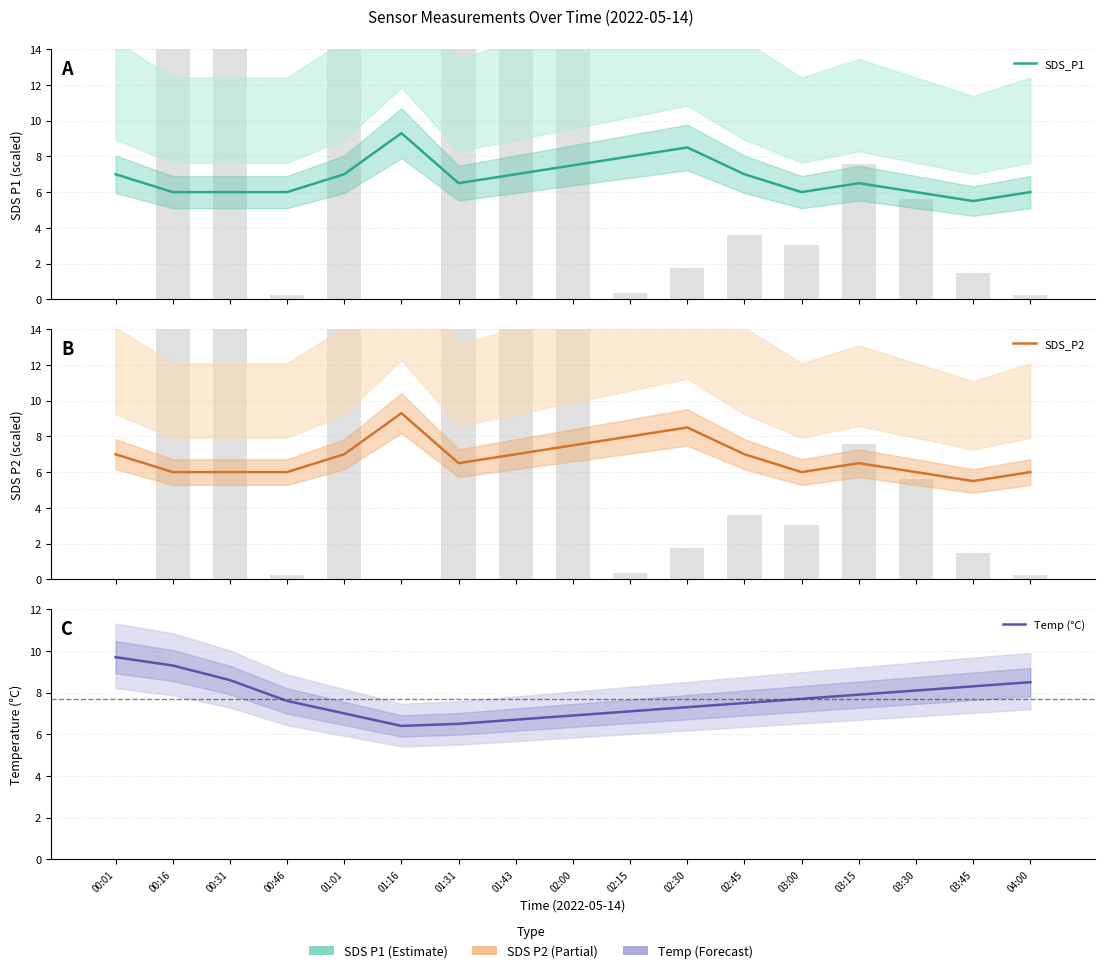

Which series changed the most between 00:01 and 02:15?

Temp (°C)